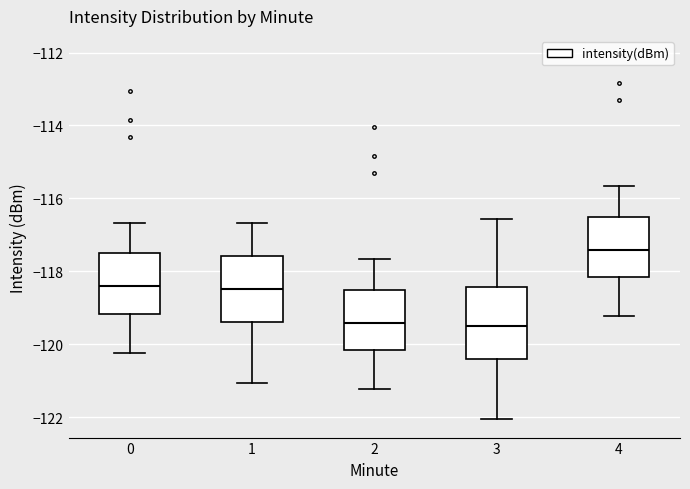

Where does the median line of the box at x = 1 sit on the y-axis? The values are not printed on the chart, so give them approximately, as read against the axis.

-118.4